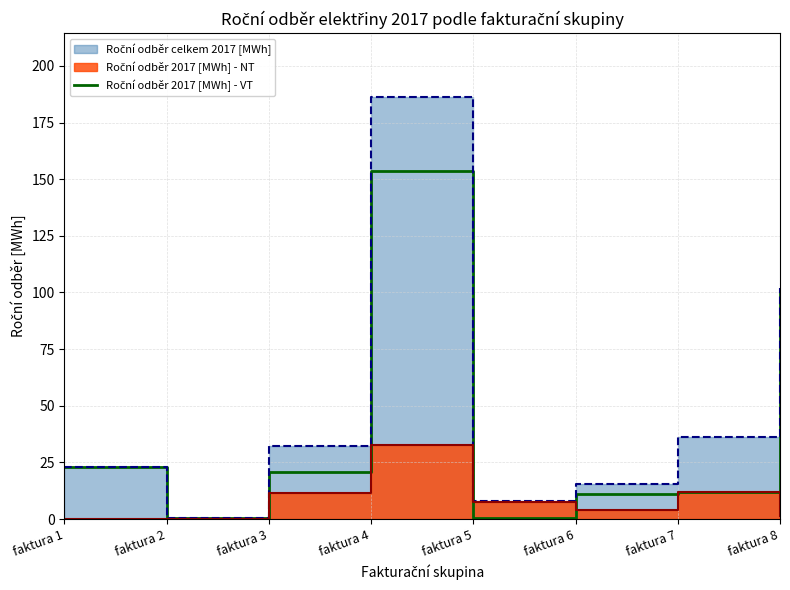

How many interior local peaks (higher than both neighbors) does the data have?

1